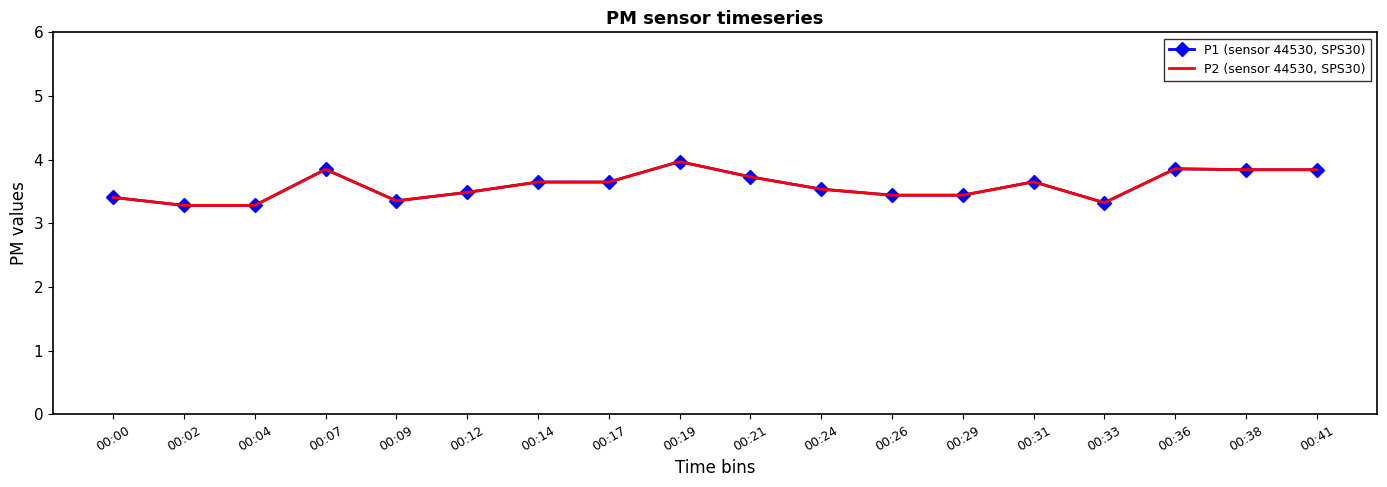

True or false: P1 (sensor 44530, SPS30) and P2 (sensor 44530, SPS30) intersect in this chart.

False